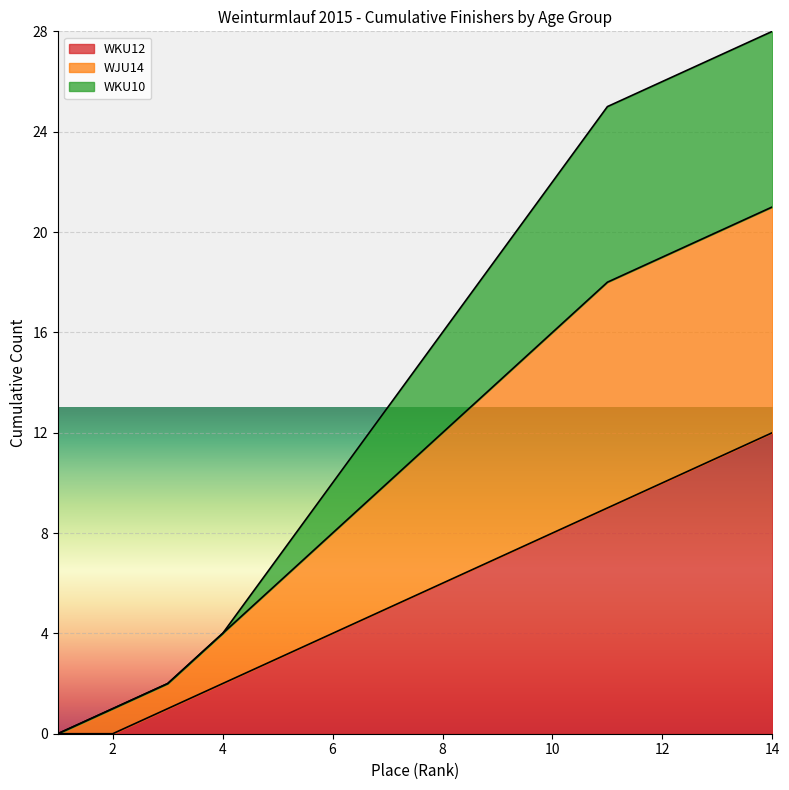

Does the chart display data point markers on the line(s)?

No